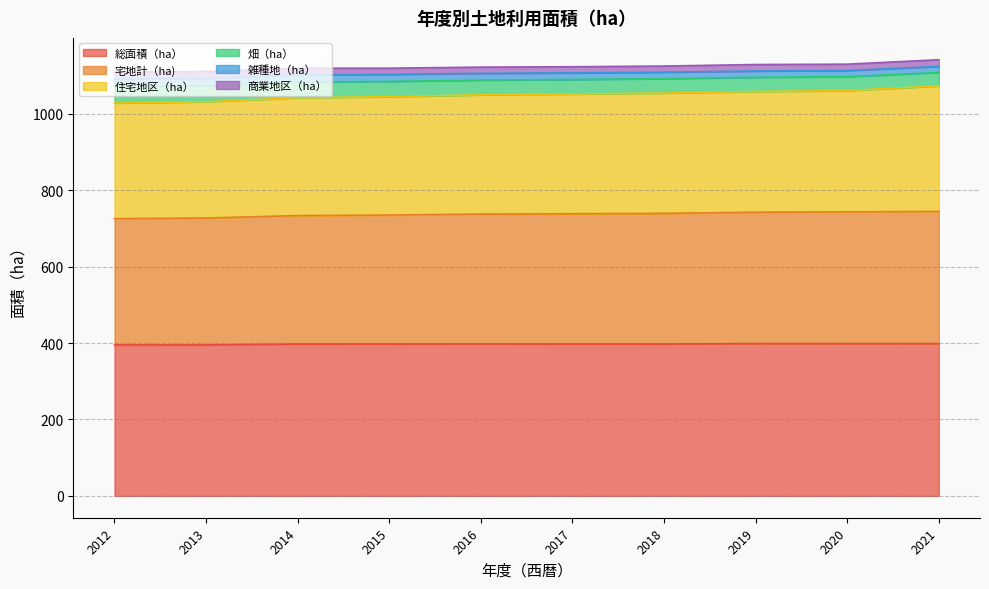

What is the total value across all series at 2013?

1110.5